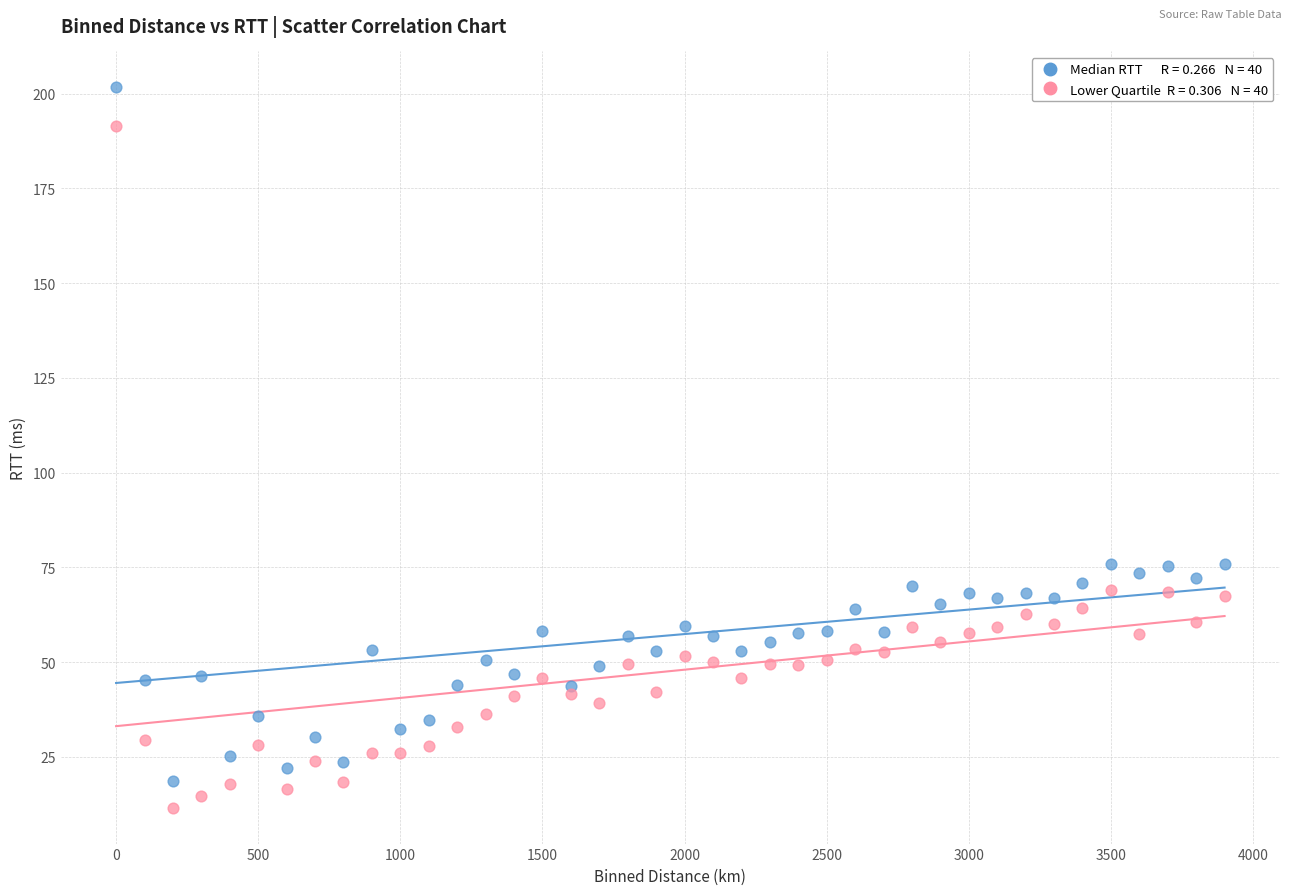

Across all data points, what is the range of Y values (max minus min)?

190.0